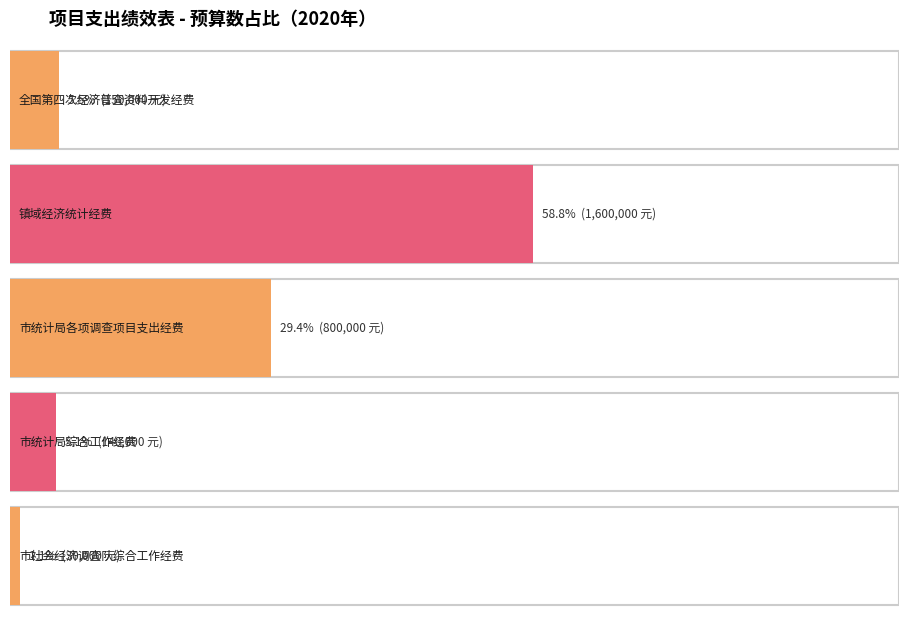

Reading right to left, what are all the values shown in this chart?

R200537.108-市社会经济调查队综合工作经费=30000	R200522.108-市统计局综合工作经费=140000	R200534.108-市统计局各项调查项目支出经费=800000	T201997.108-镇域经济统计经费=1600000	T000165.108-全国第四次经济普查资料开发经费=150000